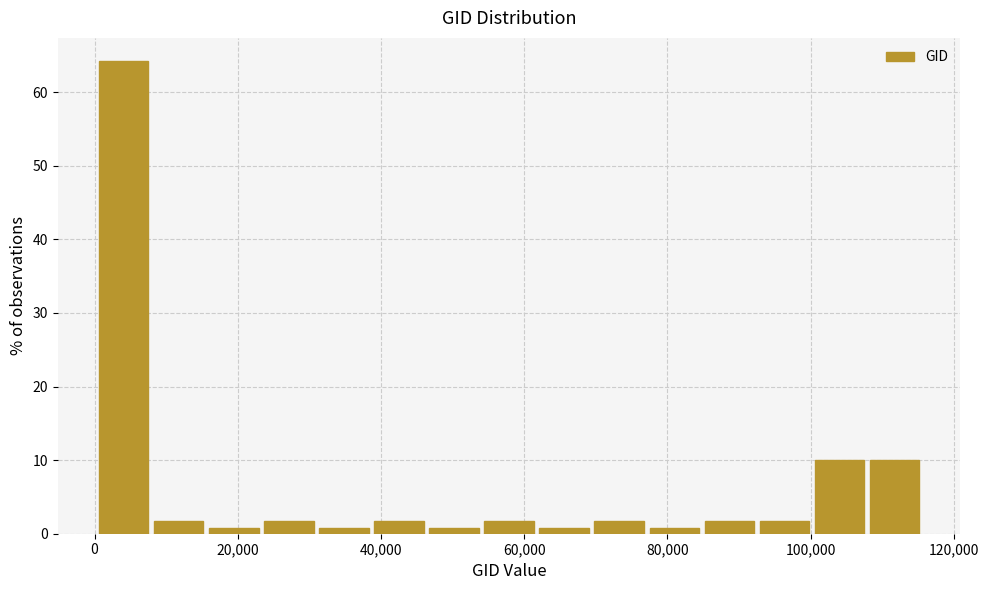

Around what value on the x-axis is the tallest bar? Give the approximate position of its centre, as read against the axis.

4000